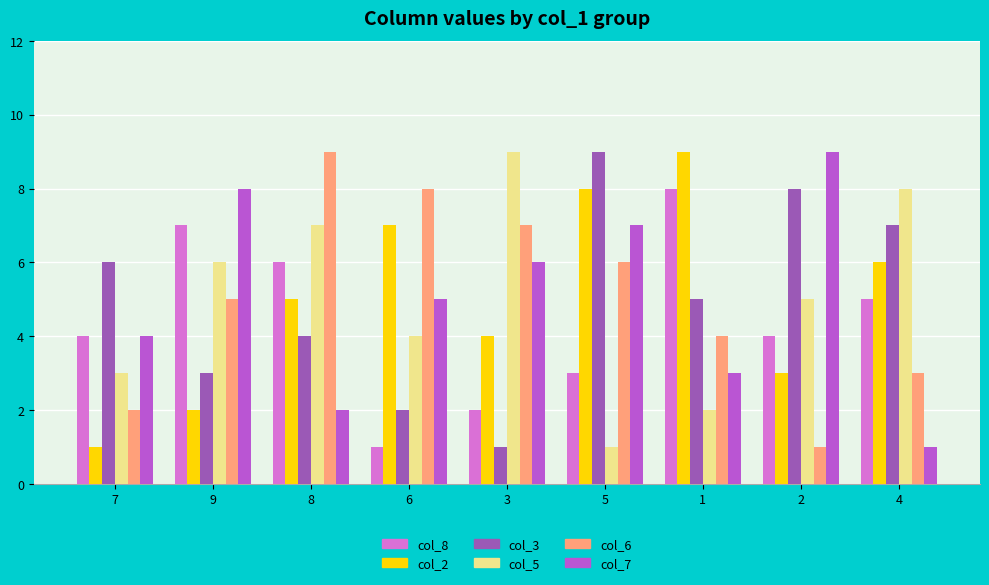

The col_5 series shows 6 at 9. True or false?

True